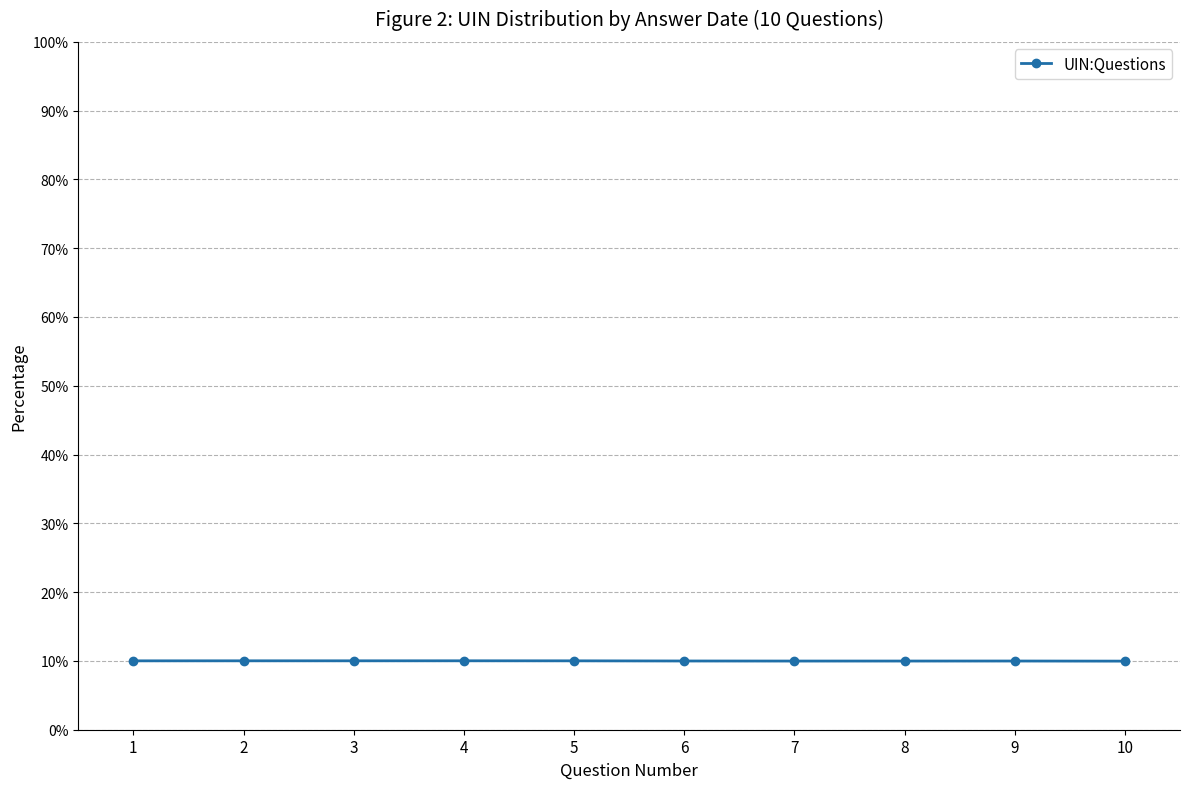

How many series are shown in this chart?

1